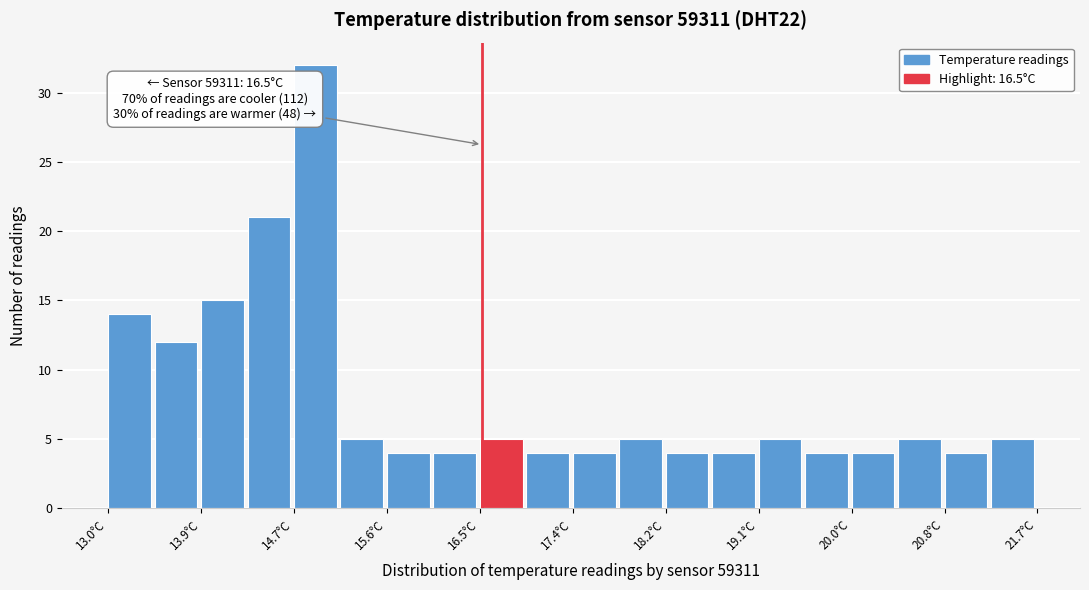

Over which range of the x-axis is the bar tallest?

14.7 to 15.2